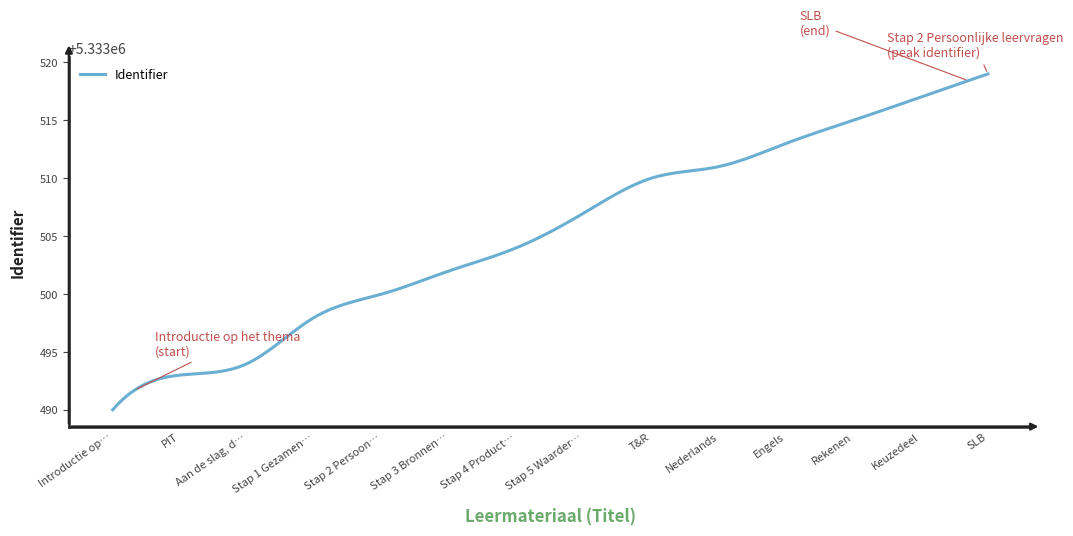

What is the smallest value displayed?

5333490.0